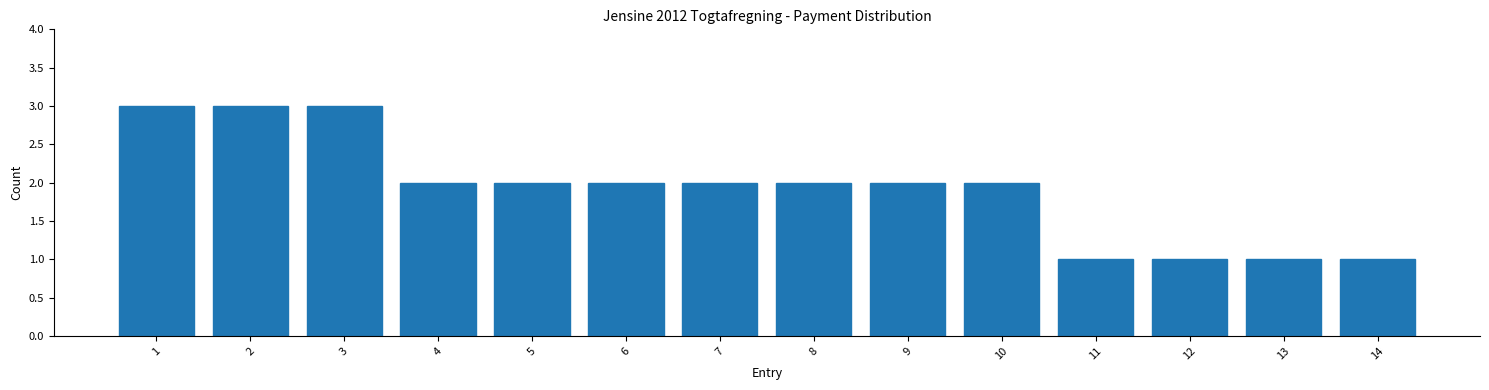

Reading right to left, list all the values displayed in this chart.

14=1	13=1	12=1	11=1	10=2	9=2	8=2	7=2	6=2	5=2	4=2	3=3	2=3	1=3